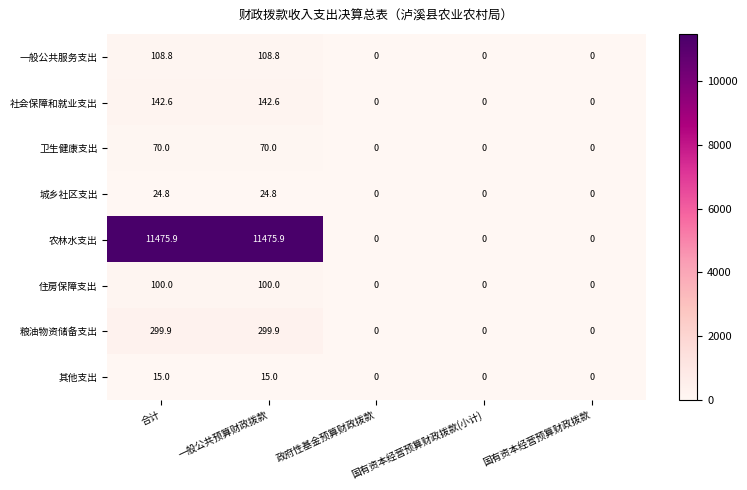

How many distinct data groups are displayed?

8